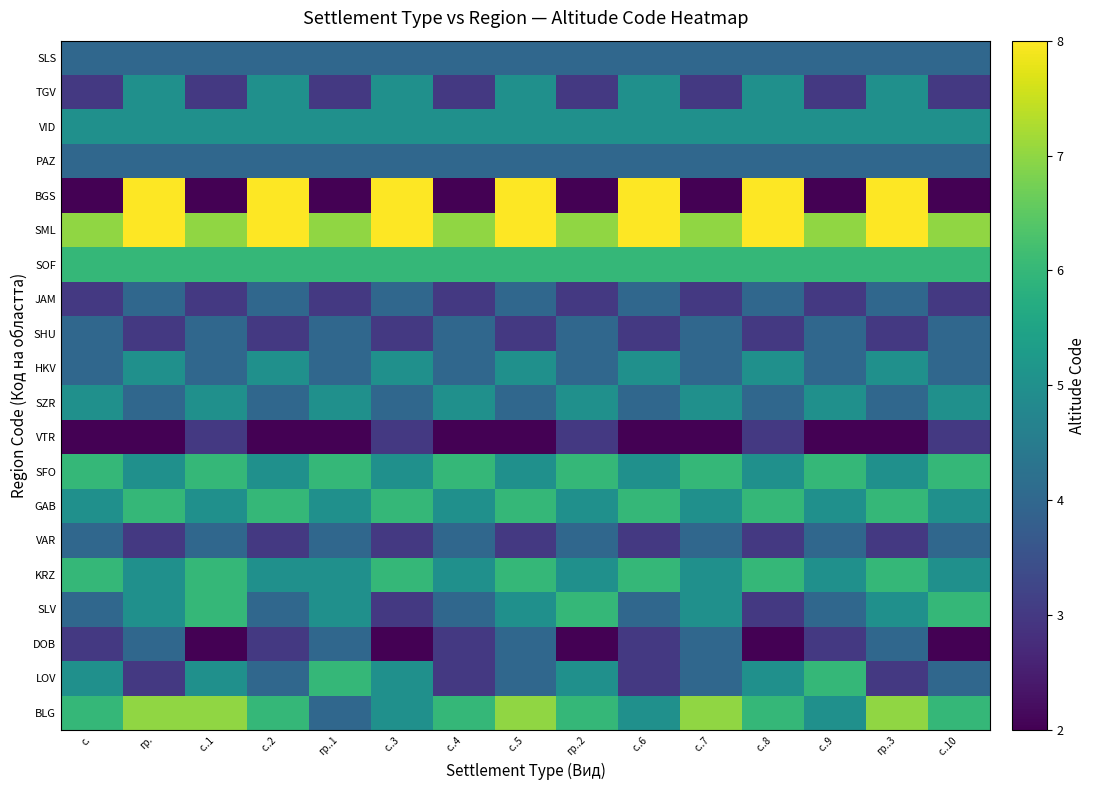

List the series in order of their peak value, highest first.

SML, BGS, BLG, LOV, SLV, KRZ, GAB, SFO, SOF, SZR, HKV, VID, TGV, DOB, VAR, SHU, JAM, PAZ, SLS, VTR